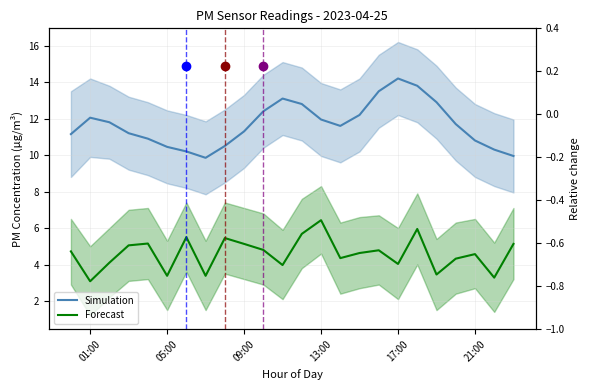

Reading right to left, transcribe all the data shown in this chart.

P1 (Simulation): 9.9	10.3	10.8	11.7	12.9	13.8	14.2	13.5	12.2	11.6	11.9	12.8	13.1	12.4	11.3	10.5	9.8	10.2	10.4	10.9	11.2	11.8	12.1	11.2
P2 (Forecast): 5.1	3.3	4.6	4.3	3.5	6.0	4.0	4.8	4.6	4.3	6.4	5.7	4.0	4.8	5.1	5.5	3.4	5.5	3.4	5.2	5.0	4.1	3.1	4.7